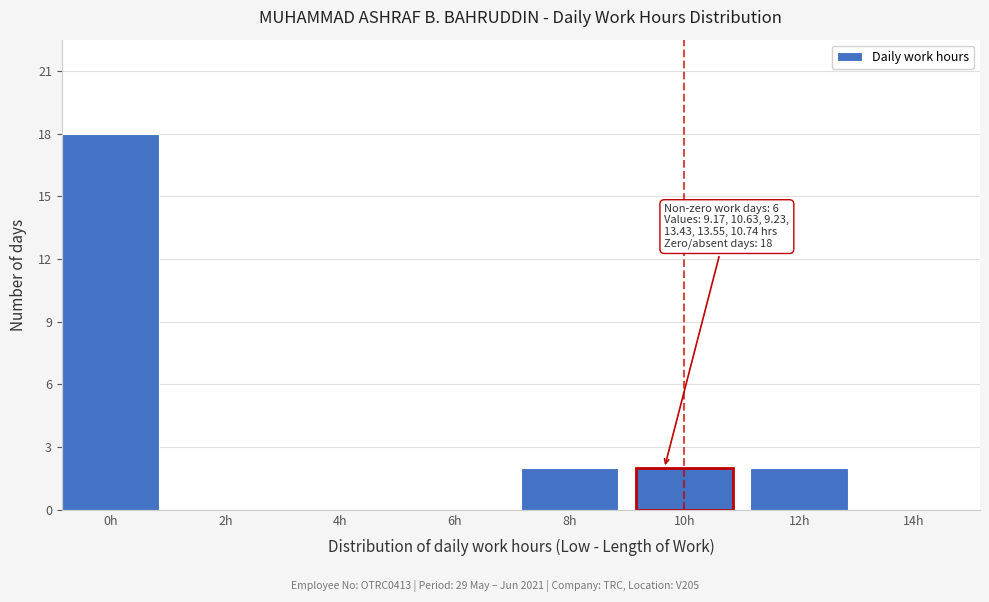

Reading left to right, list all the values displayed in this chart.

0h=18	2h=0	4h=0	6h=0	8h=2	10h=2	12h=2	14h=0